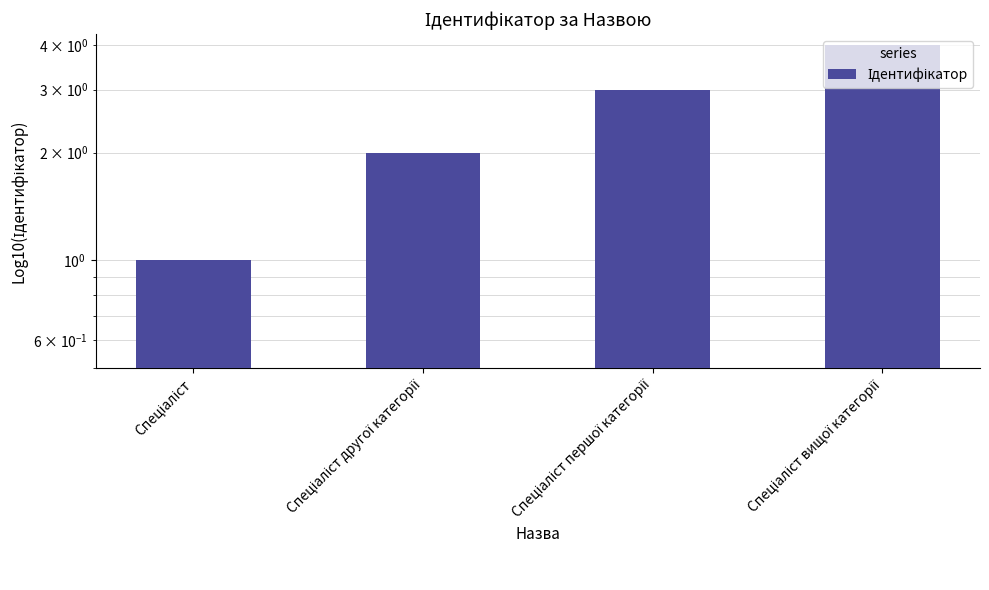

What is the smallest value displayed?

1